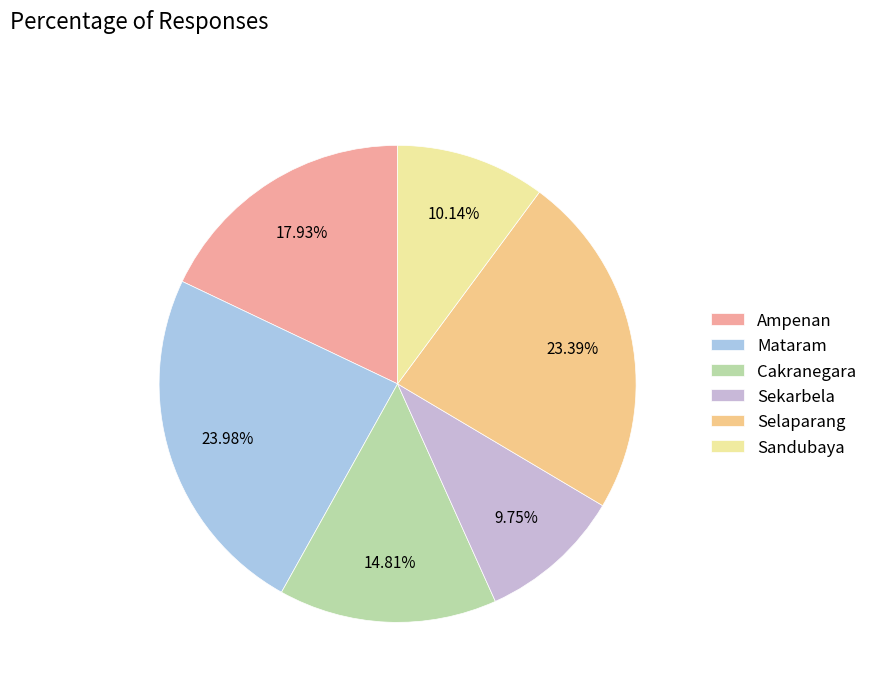

Which category has the biggest portion of the pie?

Mataram